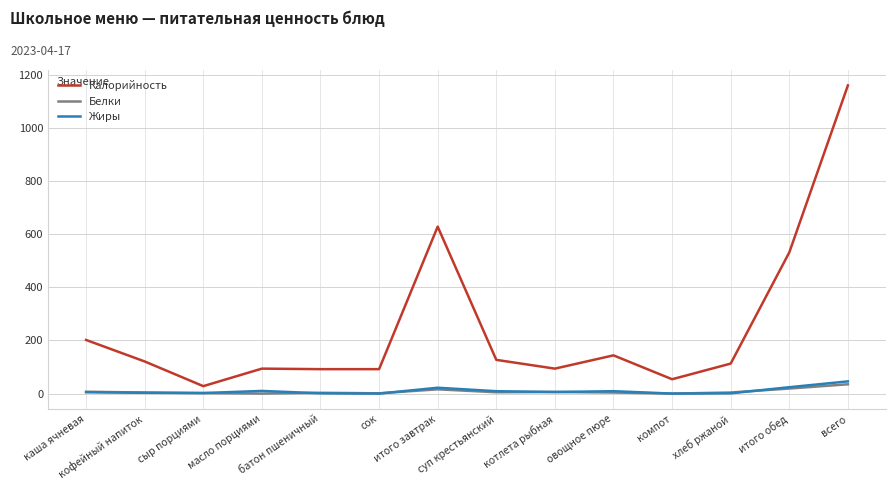

How many values in the Белки series are below 4?

5